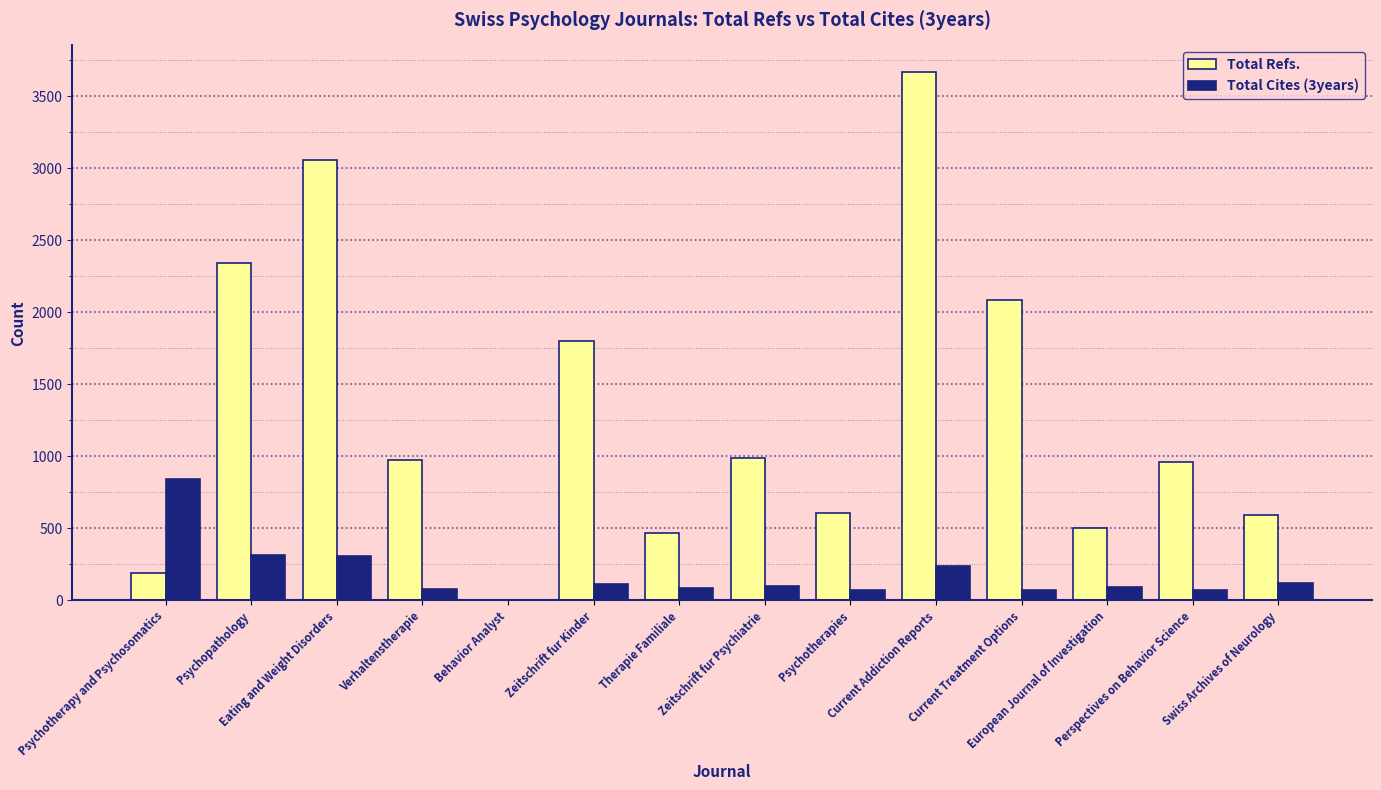

What is the sum of all Total Refs. values?

18221